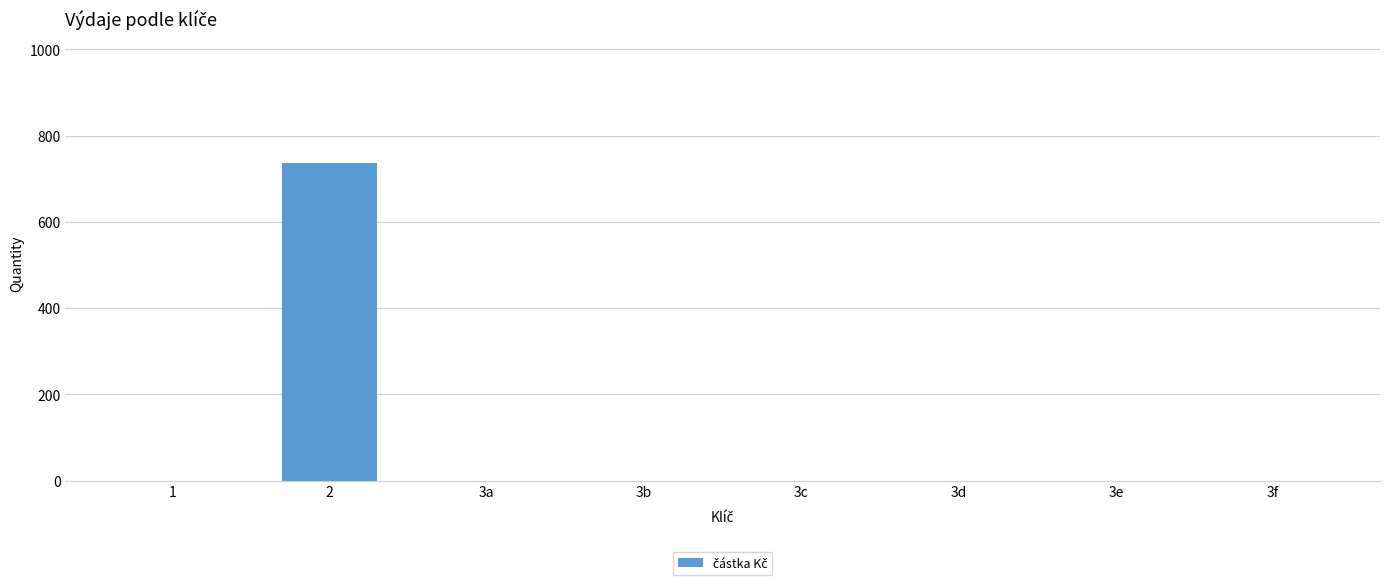

What is the maximum value shown in the chart?

737